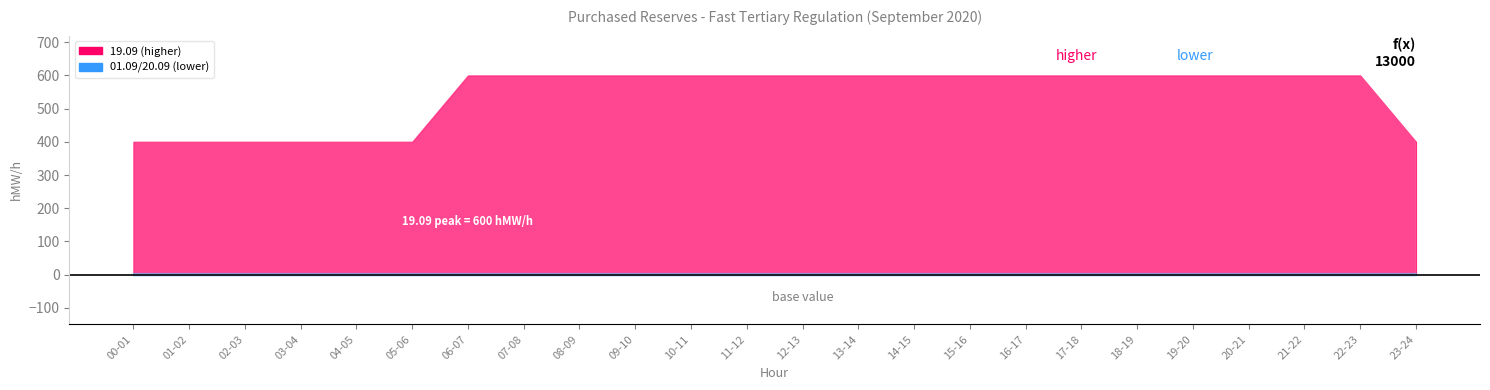

True or false: 19.09 and 01.09 intersect in this chart.

False